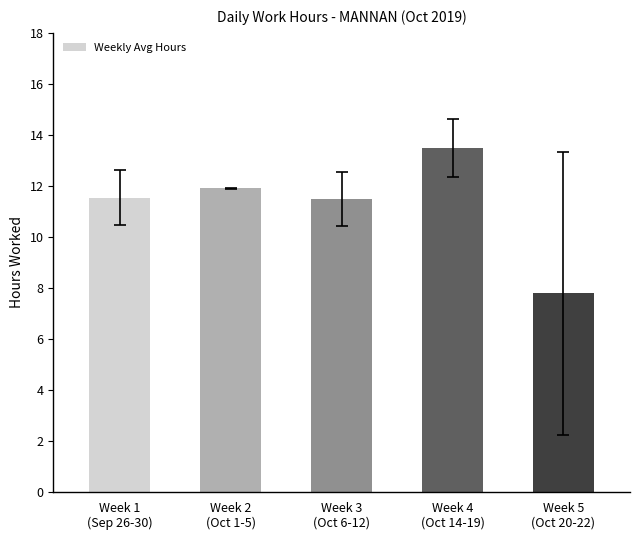

What is the maximum value shown in the chart?

13.5